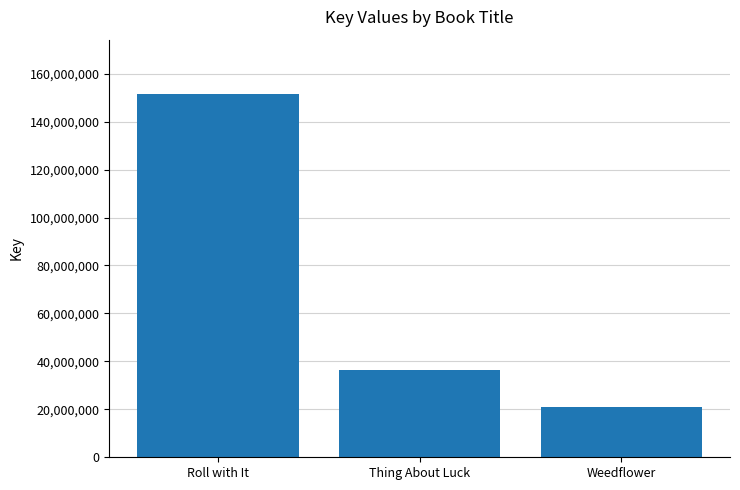

What is the change in value from Roll with It to Weedflower?

-130508443